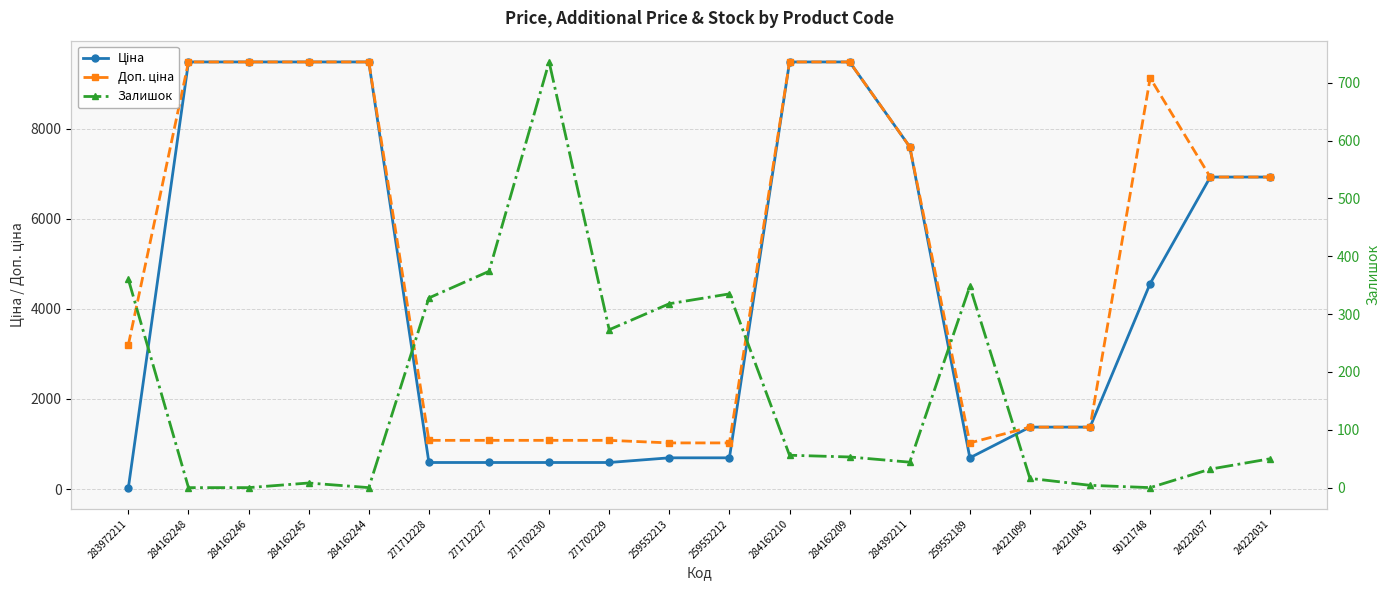

Reading left to right, extract all data points from this chart.

Ціна: 32.0	9480.1	9480.1	9480.1	9480.1	589.9	589.9	589.9	589.9	693.7	693.7	9480.1	9480.1	7596.5	693.7	1375.4	1375.4	4561.9	6925.7	6925.7
Доп. ціна: 3205.0	9480.1	9480.1	9480.1	9480.1	1081.7	1081.7	1081.7	1081.7	1024.6	1024.6	9480.1	9480.1	7596.5	1024.6	1375.0	1375.0	9123.7	6925.7	6925.7
Залишок: 360.0	0.0	0.0	8.0	0.0	328.0	374.0	736.0	273.0	318.0	335.0	56.0	53.0	44.0	348.0	16.0	4.0	0.0	32.0	50.0